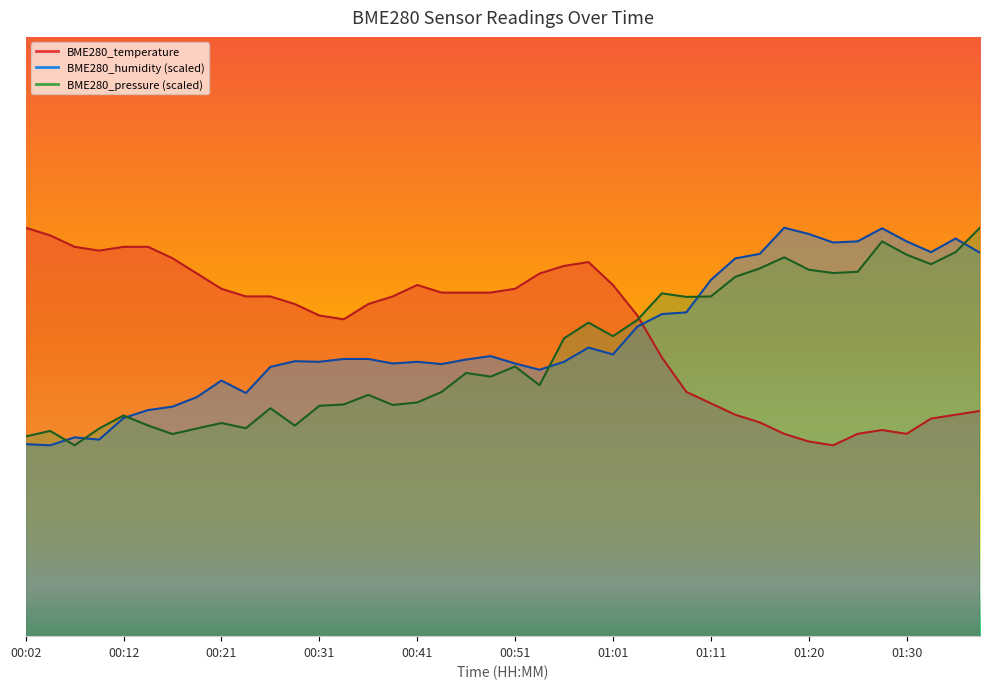

How many intersections are there between BME280_temperature and BME280_pressure?

1